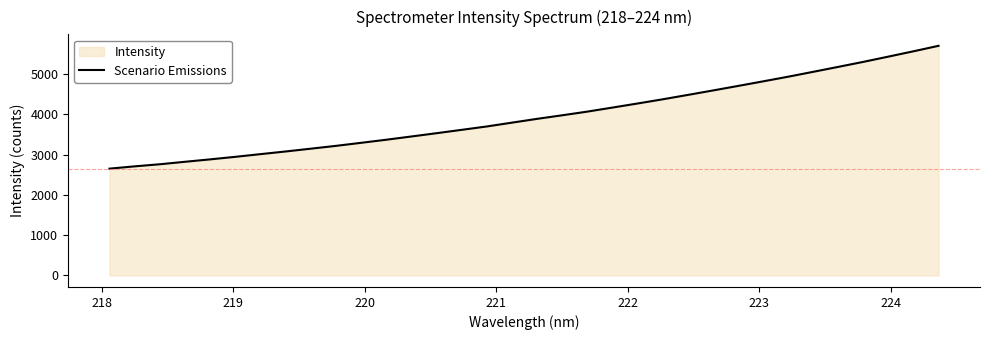

What is the difference between the maximum and minimum values?

3046.9